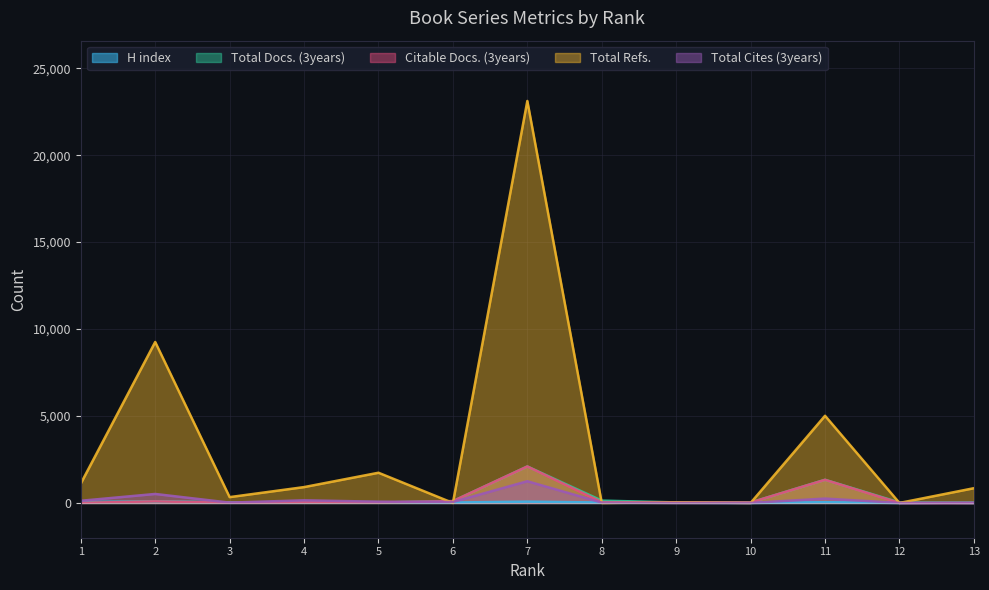

How many lines are shown in the chart?

5